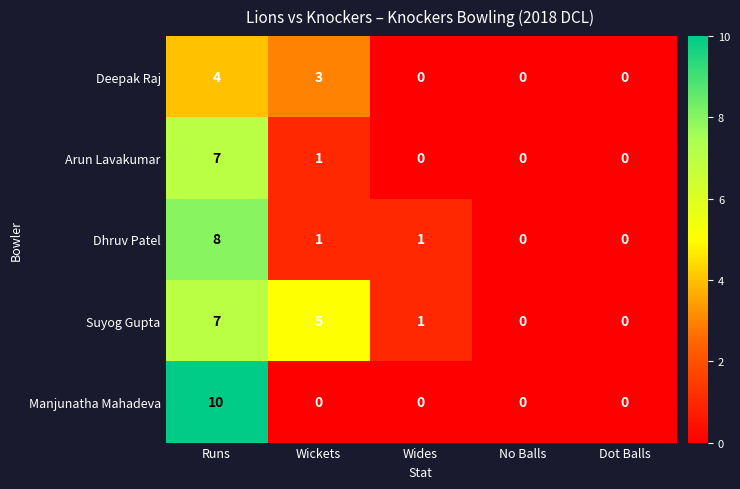

Count the Arun Lavakumar values in the range 0 to 1.

4